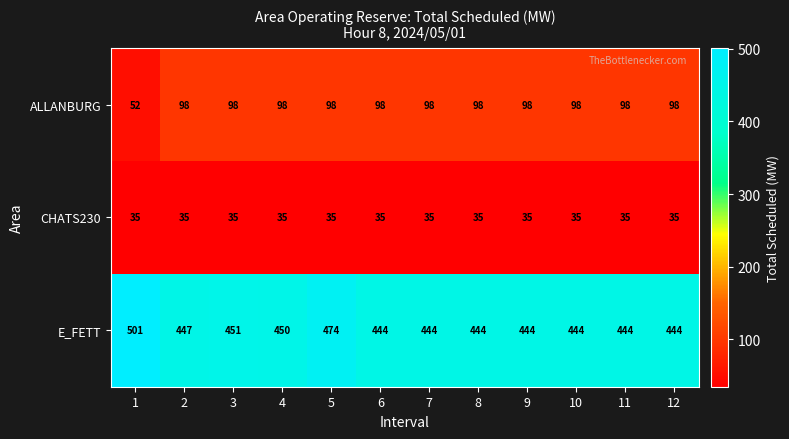

List the series in order of their peak value, lowest first.

CHATS230, ALLANBURG, E_FETT